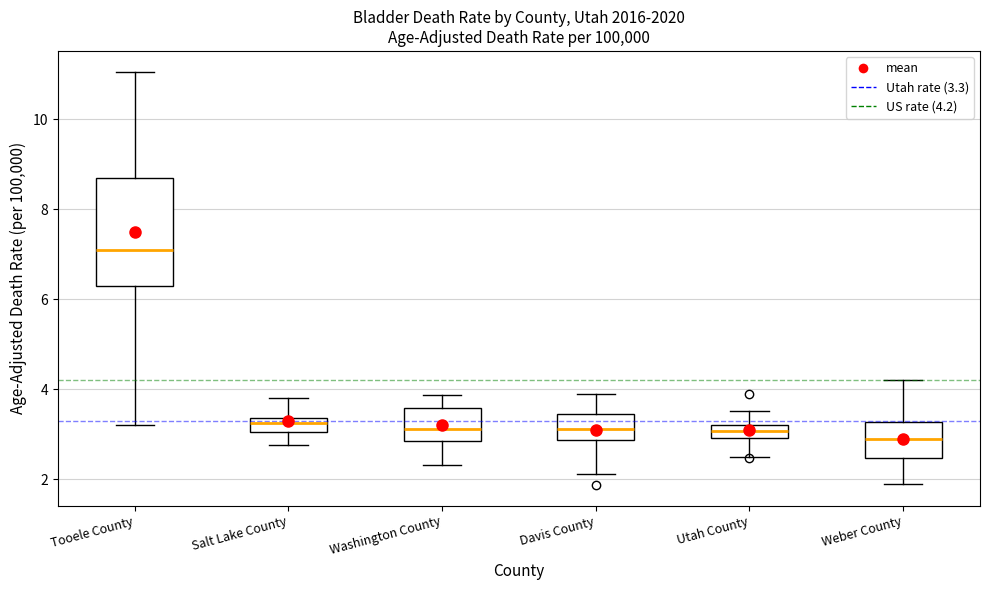

Which box is the tallest, from its lower edge to its upper edge?

Tooele County